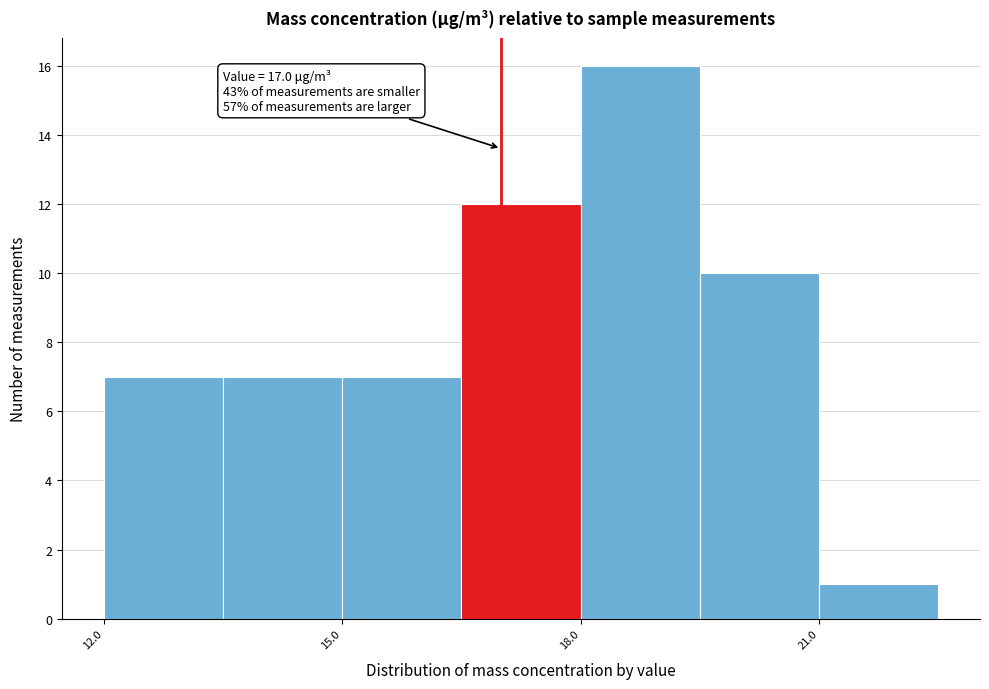

Around what value on the x-axis is the tallest bar? Give the approximate position of its centre, as read against the axis.

19.0